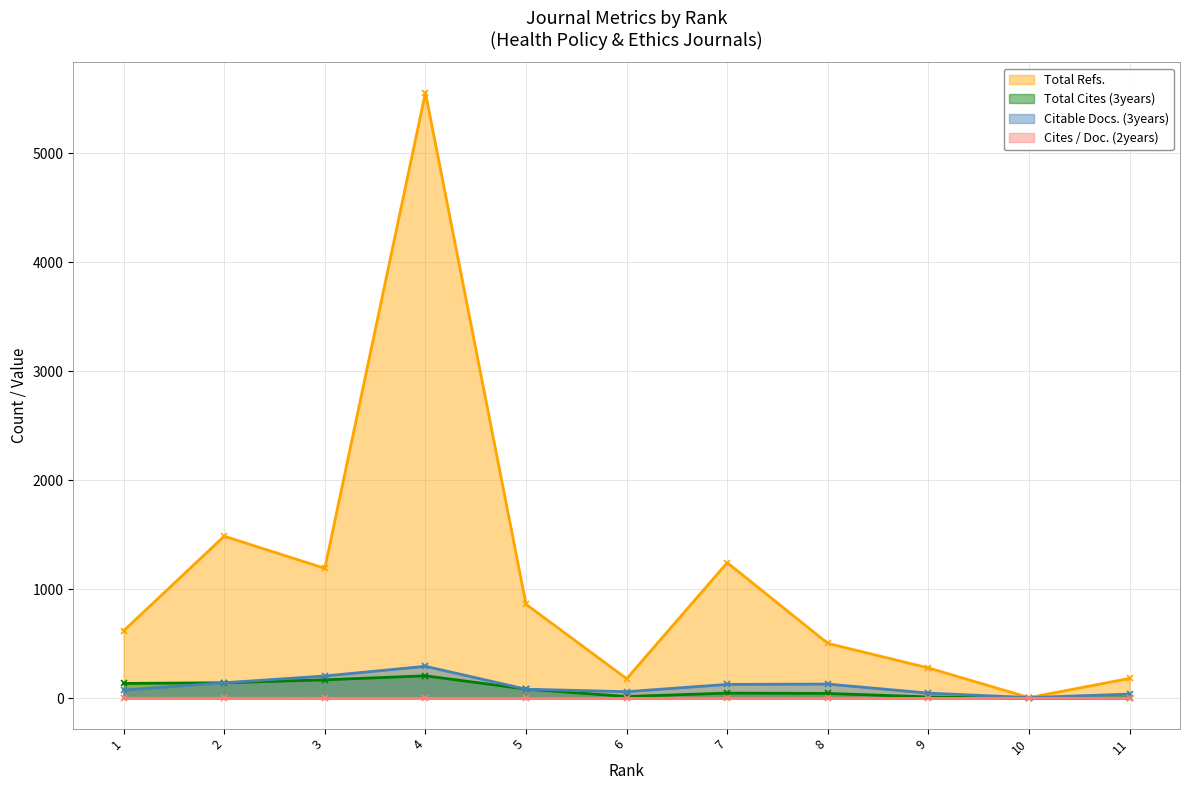

Reading left to right, list all the values displayed in this chart.

Total Refs.: 619	1488	1193	5559	863	180	1245	504	279	7	183
Total Cites (3years): 137	143	170	207	85	17	48	45	13	0	4
Citable Docs. (3years): 76	143	205	294	84	61	128	131	48	7	39
Cites / Doc. (2years): 1	1	0	0	0	0	0	0	0	0	0